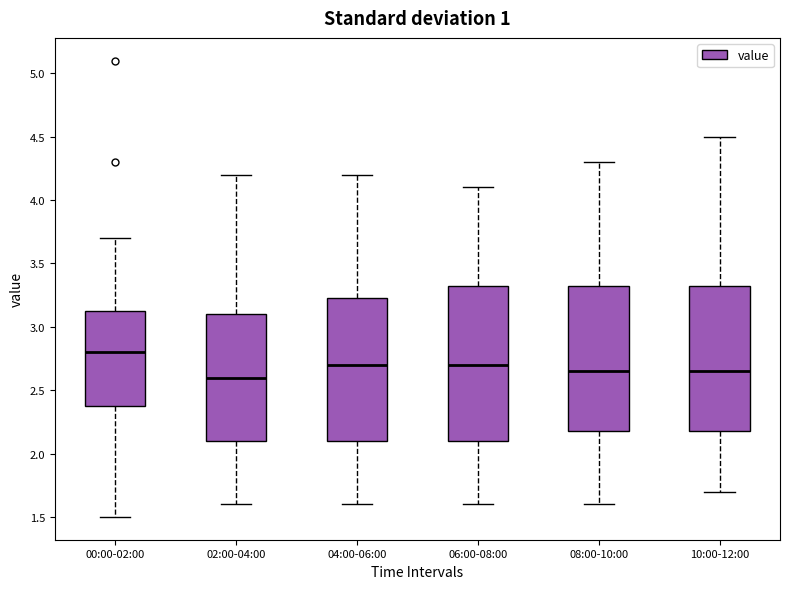

Reading left to right, read every box against the y-axis: the position of its median line, the range the box covers, and the ends of its whiskers. The values are not printed on the chart, so give them approximately, as read against the axis.

00:00-02:00: median 2.80, box 2.40 to 3.15, whiskers 1.50 to 3.70
02:00-04:00: median 2.60, box 2.10 to 3.10, whiskers 1.60 to 4.20
04:00-06:00: median 2.70, box 2.10 to 3.25, whiskers 1.60 to 4.20
06:00-08:00: median 2.70, box 2.10 to 3.35, whiskers 1.60 to 4.10
08:00-10:00: median 2.65, box 2.20 to 3.35, whiskers 1.60 to 4.30
10:00-12:00: median 2.65, box 2.20 to 3.35, whiskers 1.70 to 4.50